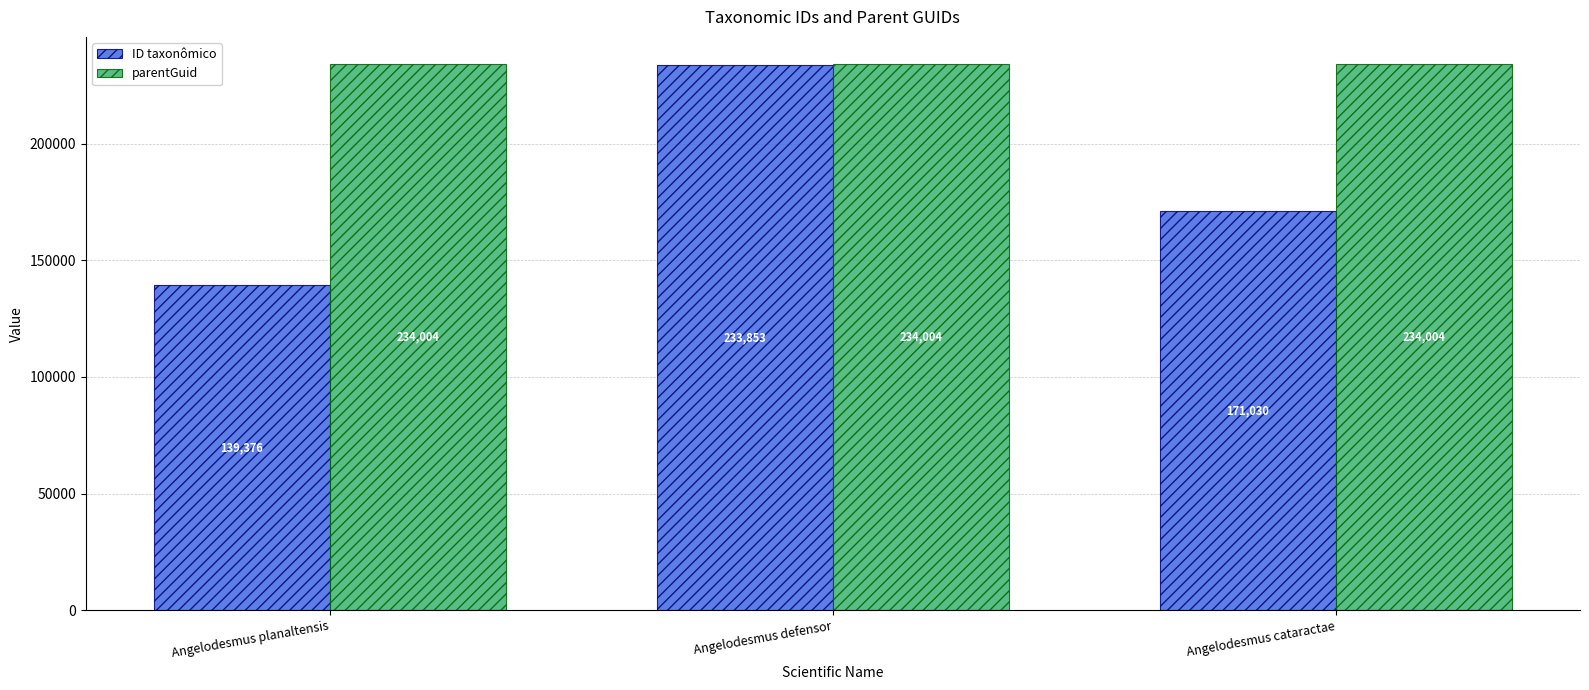

Reading right to left, extract all data points from this chart.

ID taxonômico: 171030	233853	139376
parentGuid: 234004	234004	234004